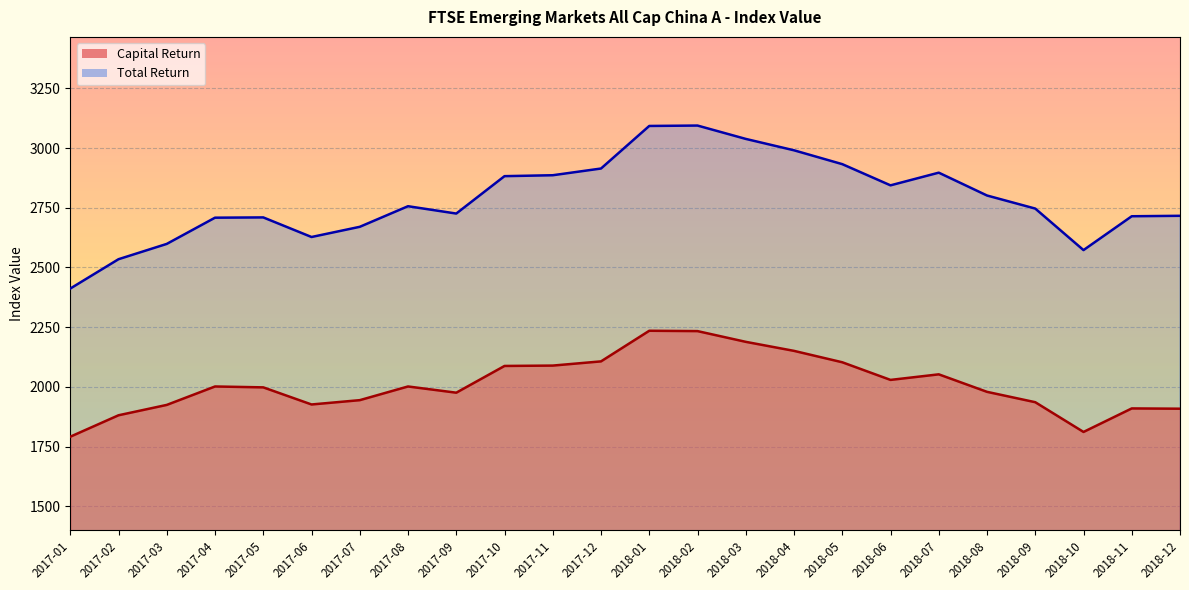

Reading left to right, list all the values displayed in this chart.

Capital Return: 1791.3	1881.1	1924.5	2001.7	1997.9	1926.3	1944.4	2001.7	1975.6	2087.6	2089.2	2106.8	2235.0	2233.5	2188.6	2150.8	2103.0	2029.2	2052.5	1979.2	1935.8	1811.2	1909.7	1908.6
Total Return: 2411.7	2534.6	2598.7	2708.5	2709.6	2627.6	2670.2	2756.5	2725.8	2882.4	2886.2	2914.3	3092.6	3094.3	3038.4	2990.7	2932.7	2843.9	2897.0	2801.4	2746.6	2572.8	2714.5	2716.4